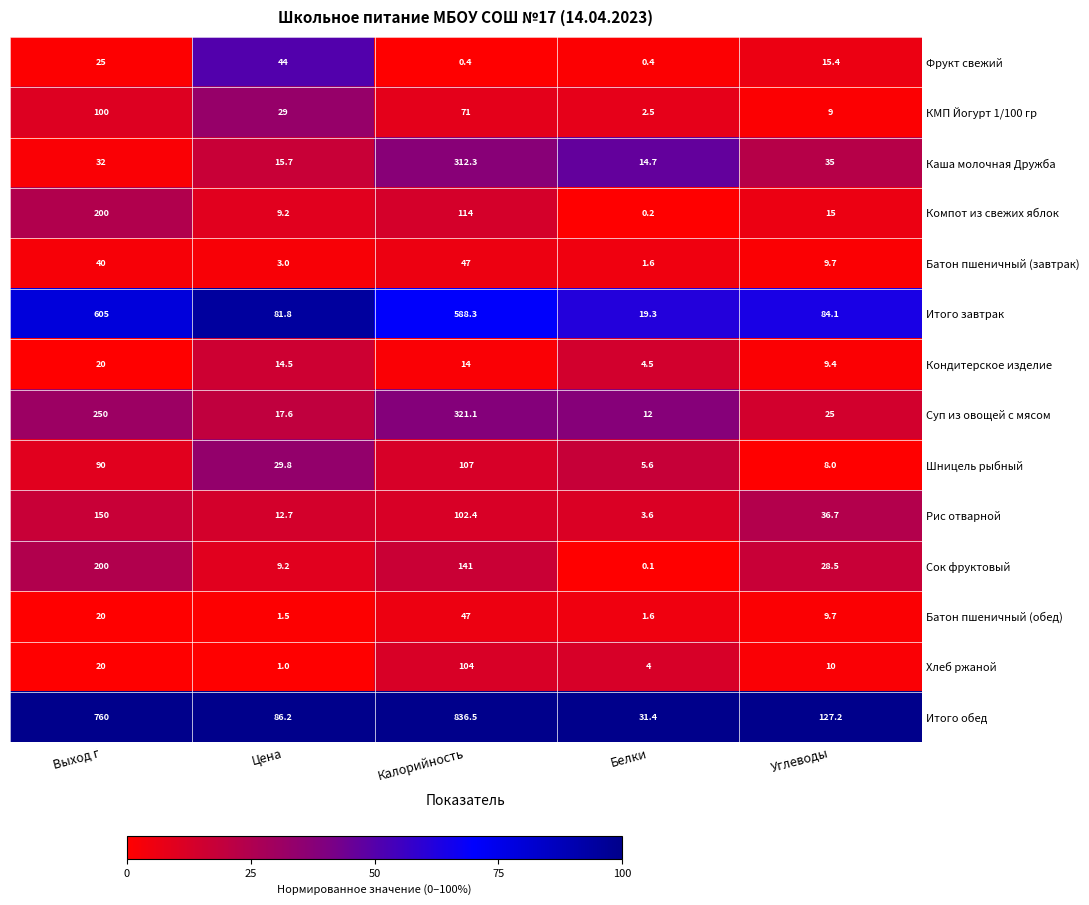

Where is Компот из свежих яблок nearest to the value 100?

Калорийность